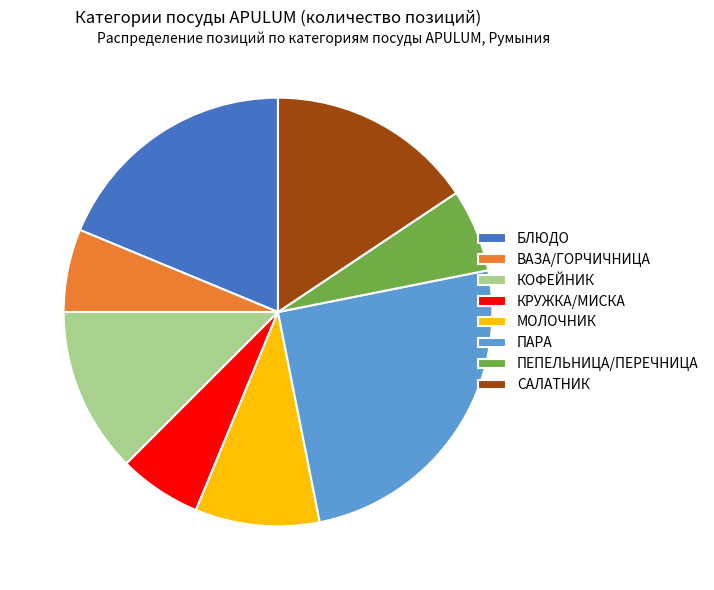

What is the largest slice in the pie chart?

ПАРА